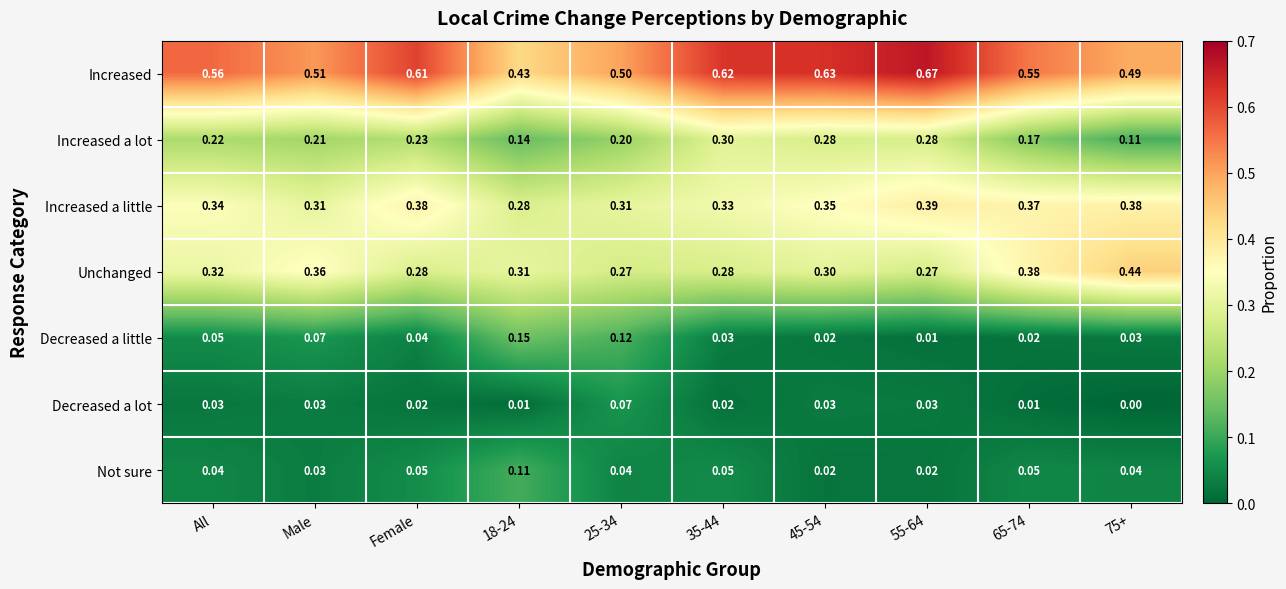

List the series in order of their peak value, lowest first.

Decreased a lot, Not sure, Decreased a little, Increased a lot, Increased a little, Unchanged, Increased